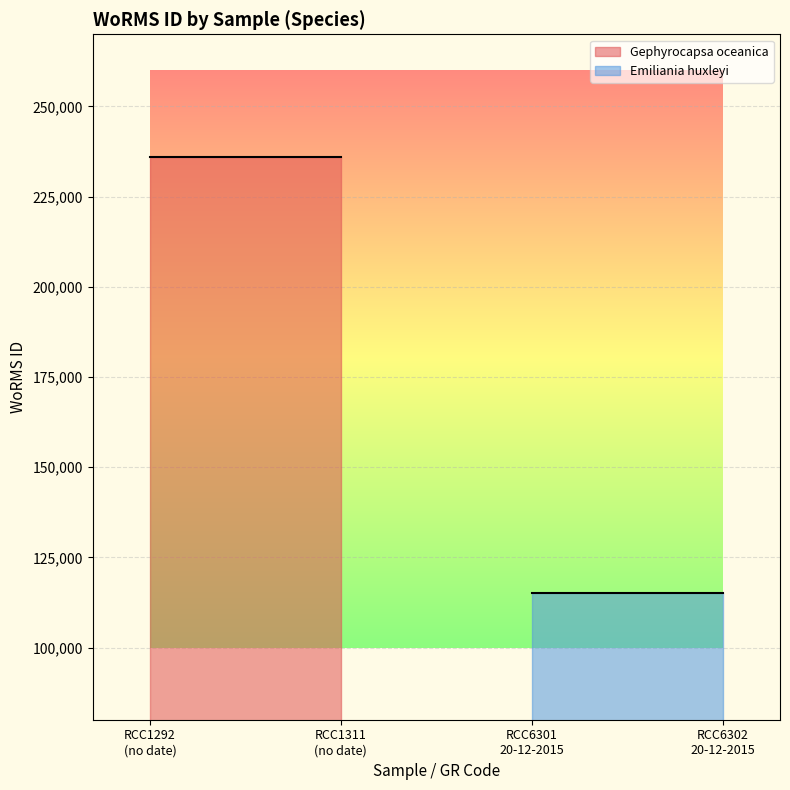

Reading left to right, transcribe all the data shown in this chart.

Gephyrocapsa oceanica: 235955	235955
Emiliania huxleyi: 115104	115104